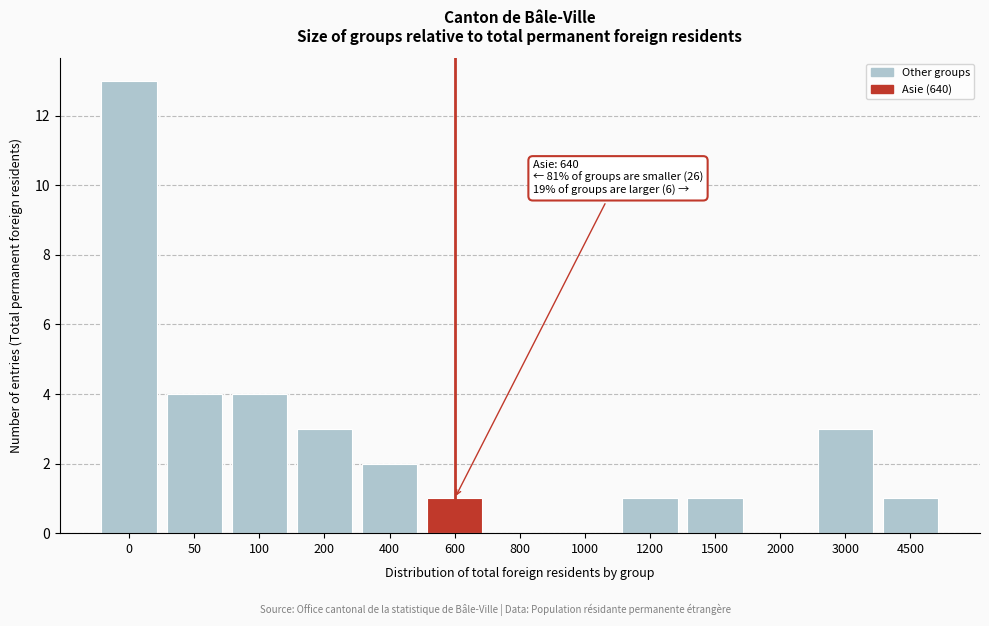

Reading left to right, list all the values displayed in this chart.

0=13	50=4	100=4	200=3	400=2	600=1	800=0	1000=0	1200=1	1500=1	2000=0	3000=3	4500=1